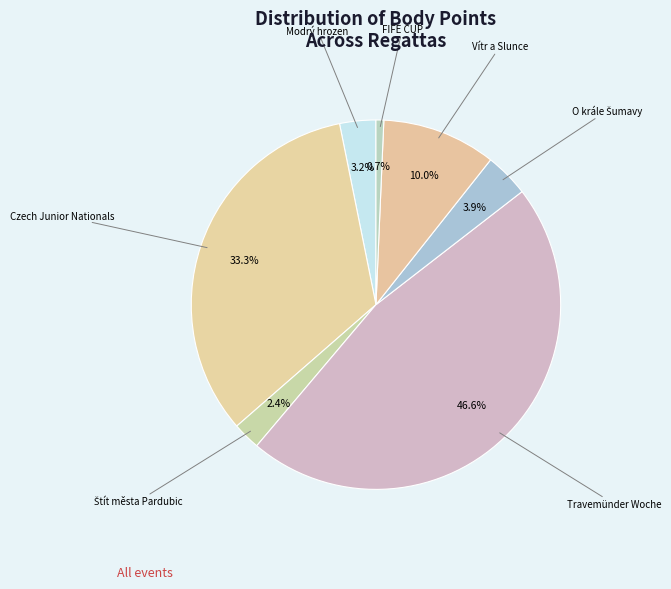

Is there a majority slice in this chart?

No